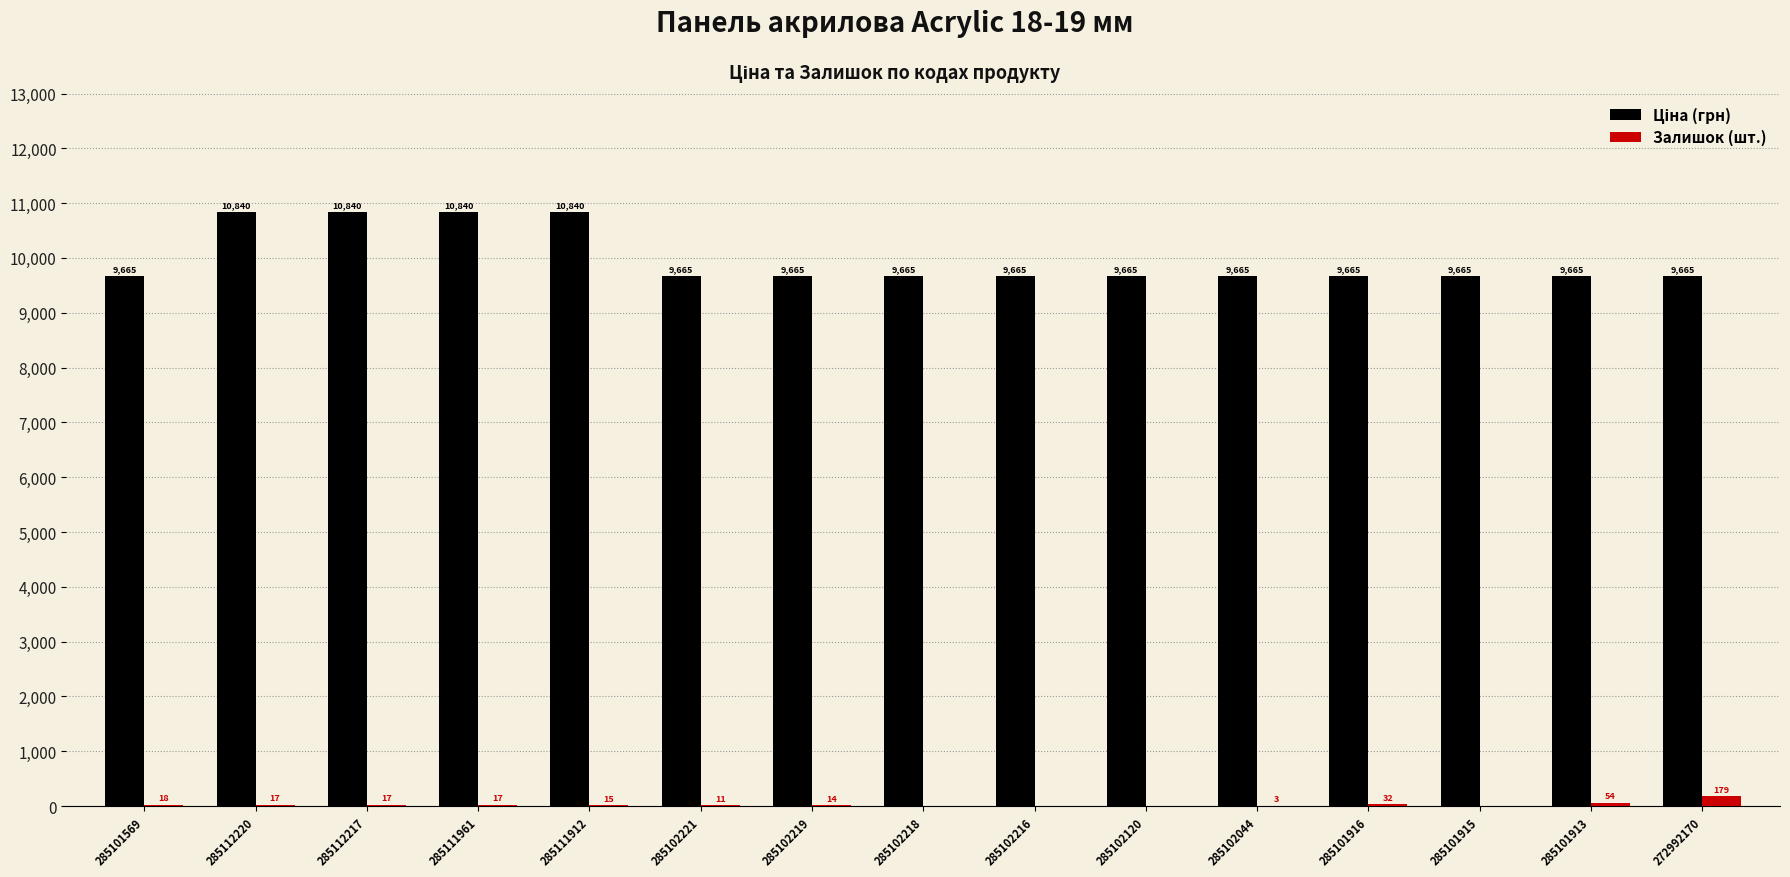

What is the spread (max minus min) of values at 285102221?

9653.7